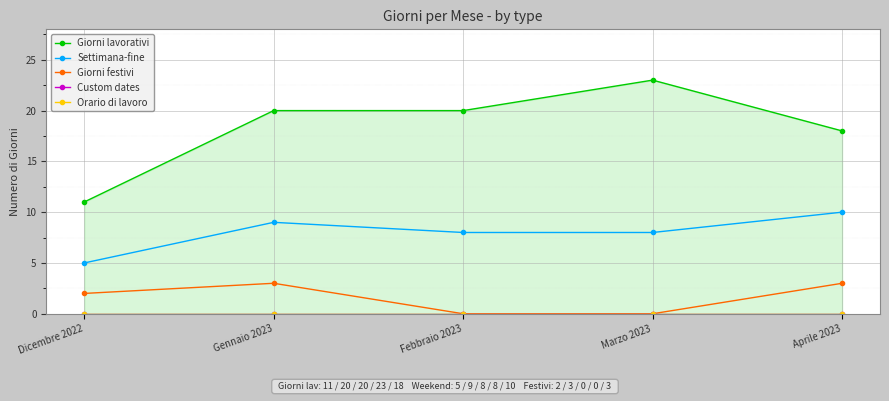

What is the total value across all series at Marzo 2023?

31